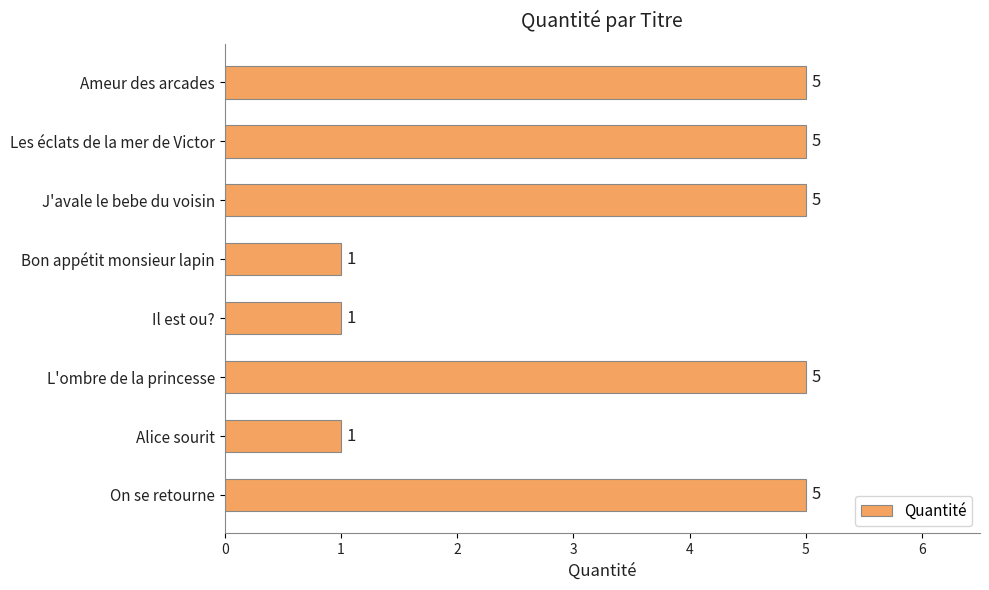

Are the bars horizontal?

Yes